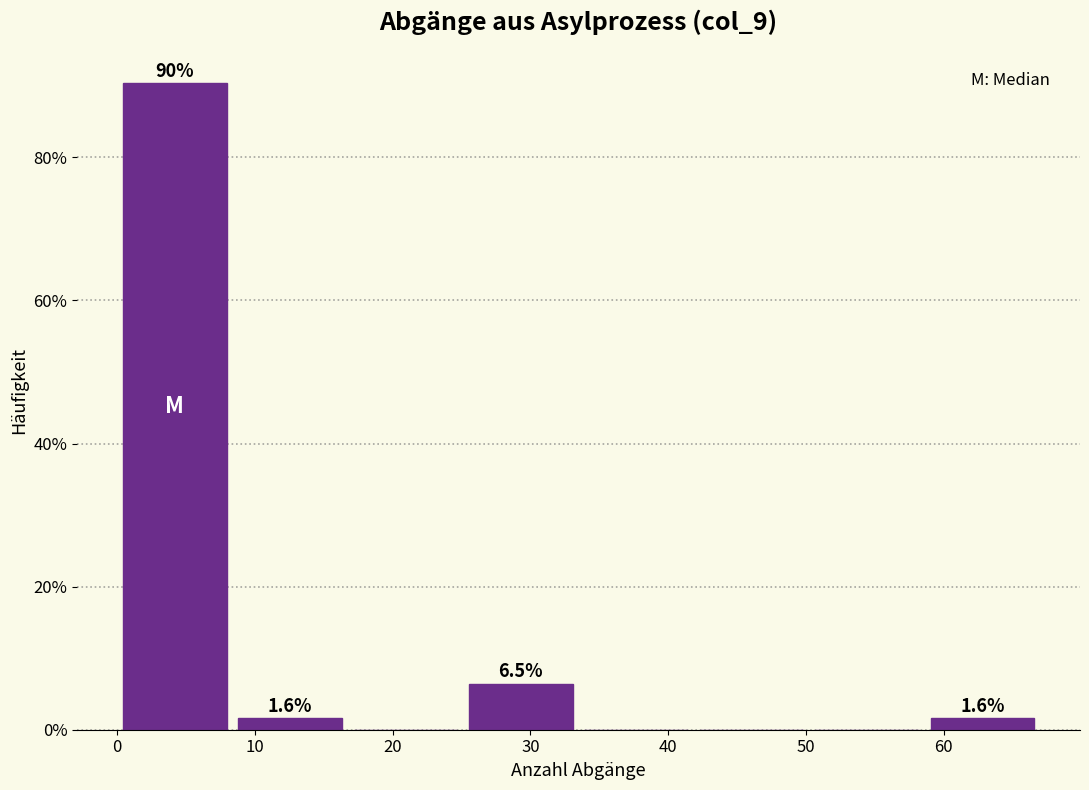

Which range on the x-axis has the tallest bar?

0 to 8